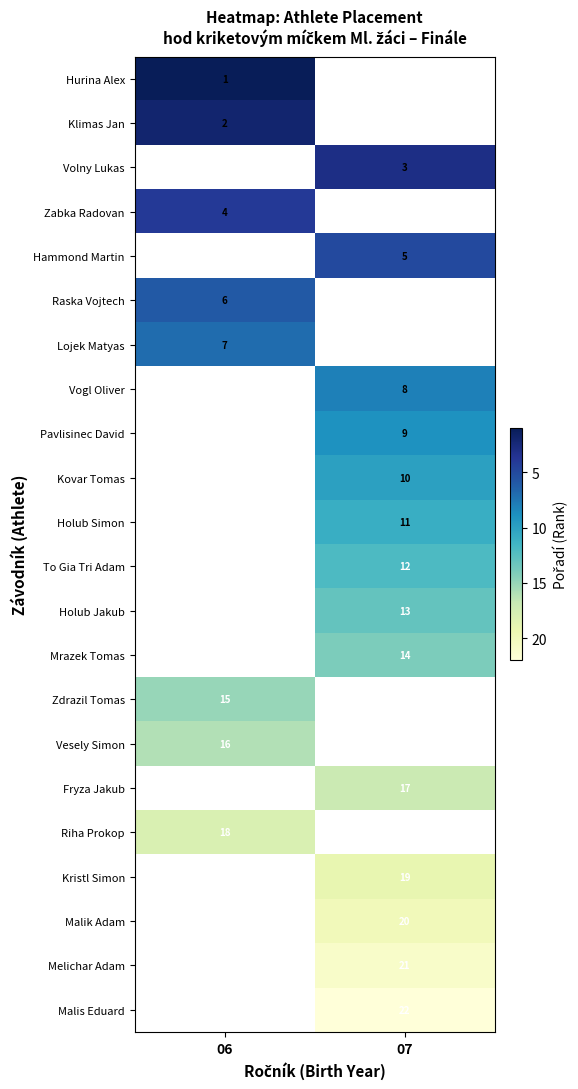

Which has a higher value, 07 or 06?

06